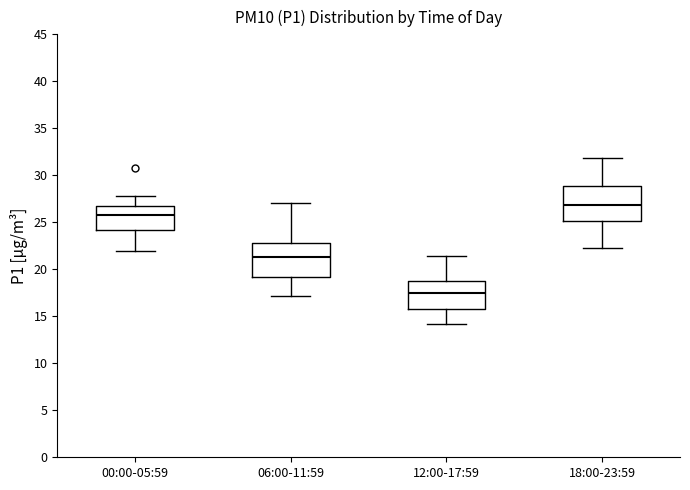

Reading left to right, transcribe this box plot: for each box, give where its median line is, the range the box spans, and where its two whiskers end, as read against the y-axis. The values are not printed on the chart, so give them approximately, as read against the axis.

00:00-05:59: median 26.0, box 24.0 to 26.5, whiskers 22.0 to 28.0
06:00-11:59: median 21.5, box 19.0 to 23.0, whiskers 17.0 to 27.0
12:00-17:59: median 17.5, box 16.0 to 19.0, whiskers 14.0 to 21.5
18:00-23:59: median 27.0, box 25.0 to 29.0, whiskers 22.5 to 32.0